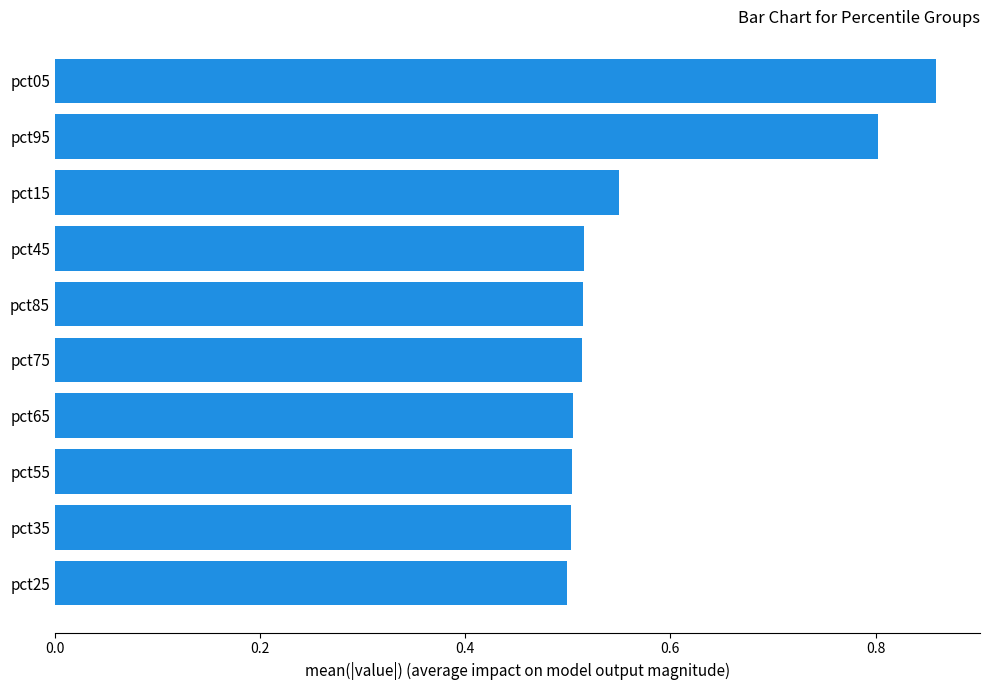

What position from the bottom is pct85?

6